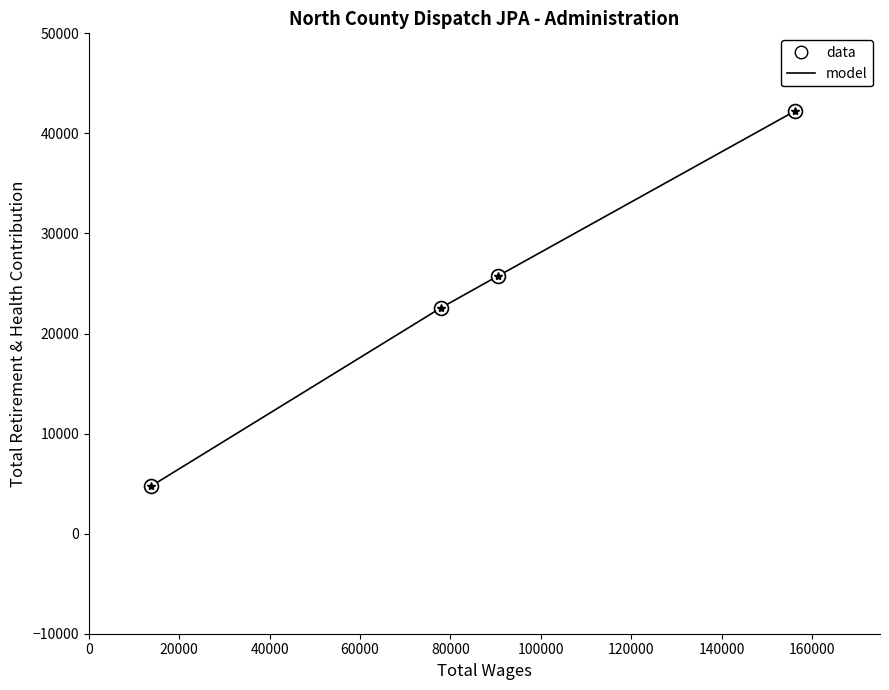

Which series has the largest range (max minus min)?

model